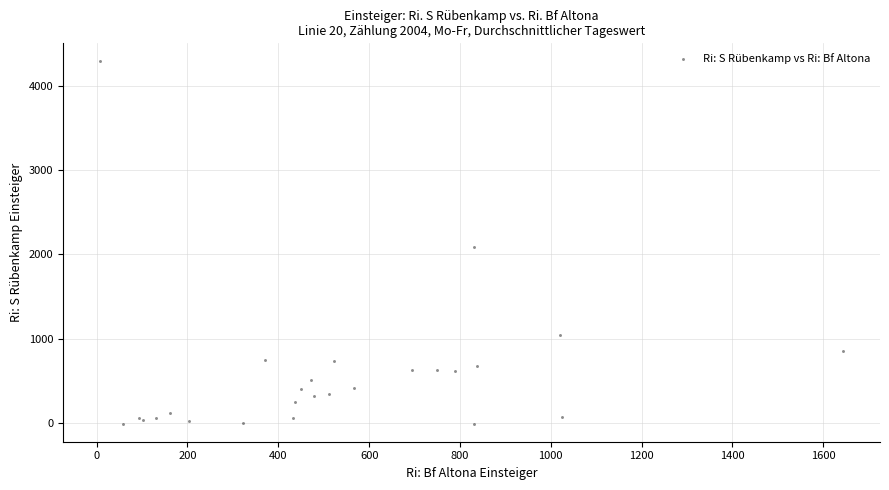

What Y value in the scatter plot is closest to 2141?

2089.6